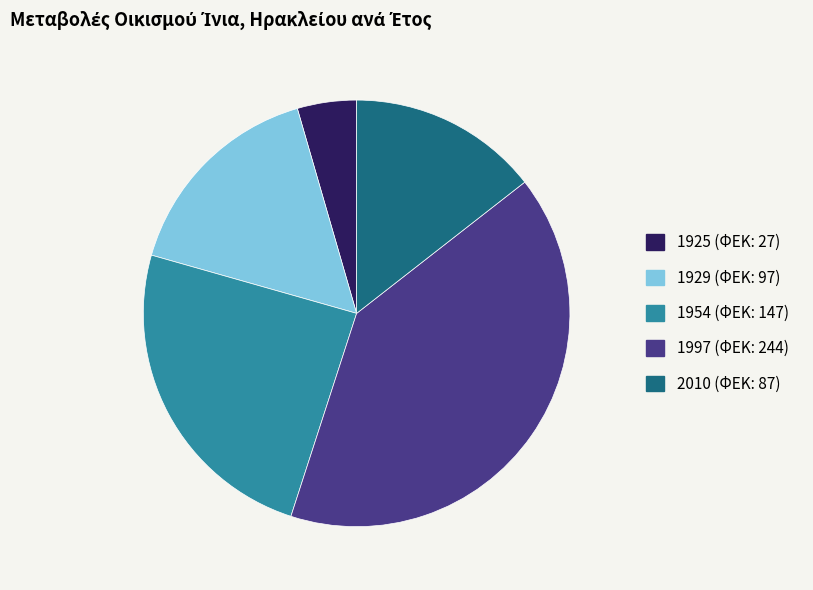

True or false: 1954 accounts for 24% of the total.

True